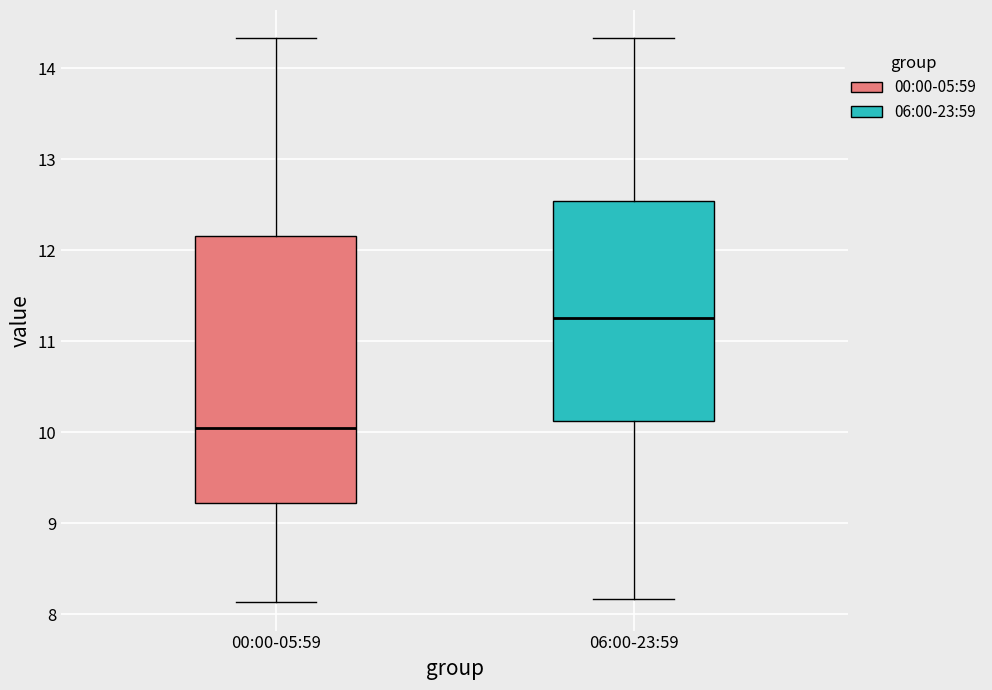

Which box's median line is the highest?

06:00-23:59